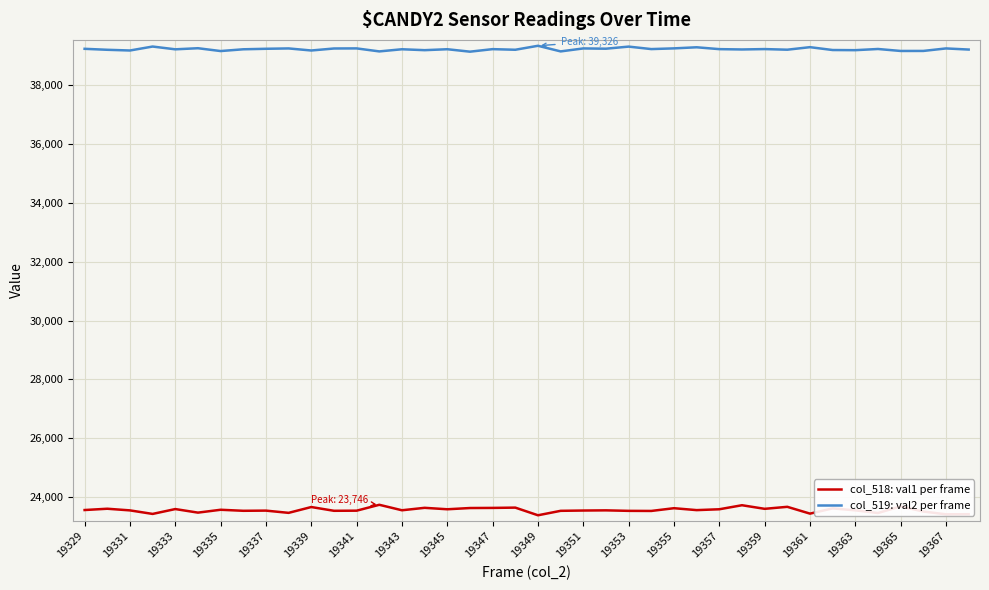

What is the difference between the maximum and minimum values in the col_518: val1 per frame series?

356